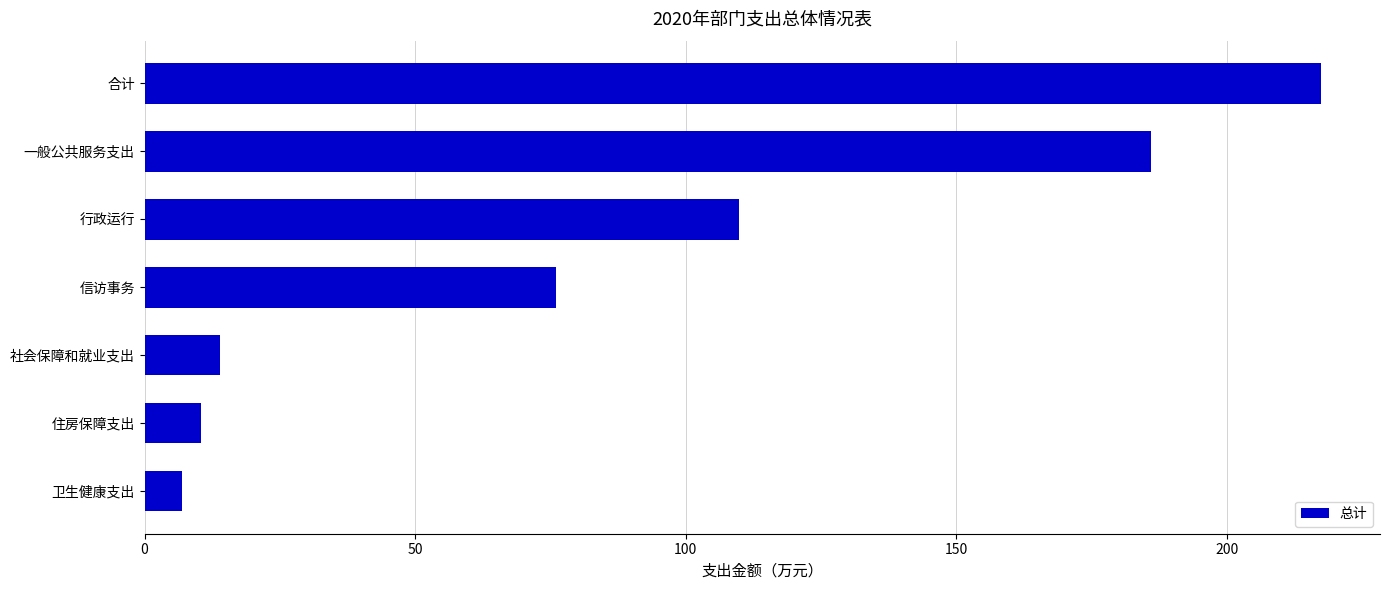

Which has a higher value, 行政运行 or 住房保障支出?

行政运行